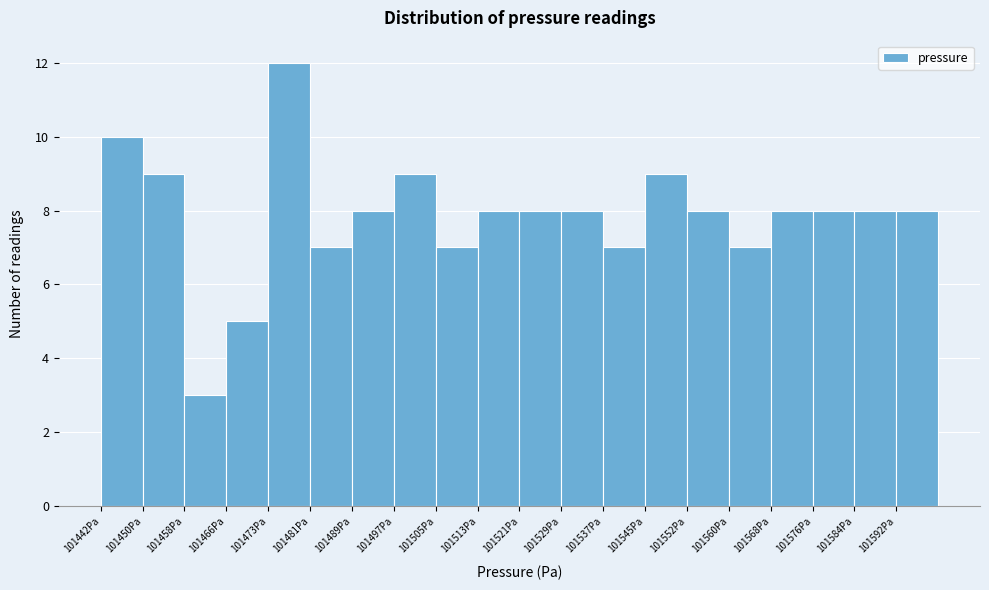

Reading left to right, list every bar in this chart as the range it spans on the x-axis followed by its height. Neither the bar edges nor the heights are printed on the chart, so give them approximately, as read against the axes.

101442 to 101450: 10
101450 to 101458: 9
101458 to 101466: 3
101466 to 101473: 5
101473 to 101481: 12
101481 to 101489: 7
101489 to 101497: 8
101497 to 101505: 9
101505 to 101513: 7
101513 to 101521: 8
101521 to 101529: 8
101529 to 101537: 8
101537 to 101545: 7
101545 to 101552: 9
101552 to 101560: 8
101560 to 101568: 7
101568 to 101576: 8
101576 to 101584: 8
101584 to 101592: 8
101592 to 101600: 8